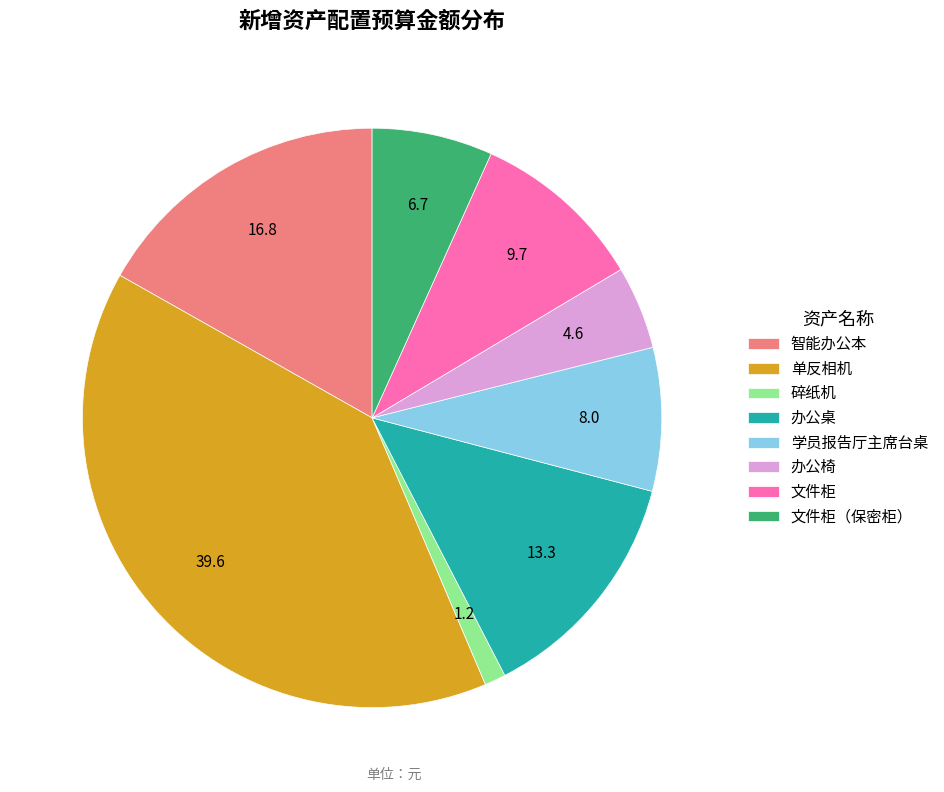

Approximately how many times larger is the value at 办公椅 compared to 文件柜?

0.5